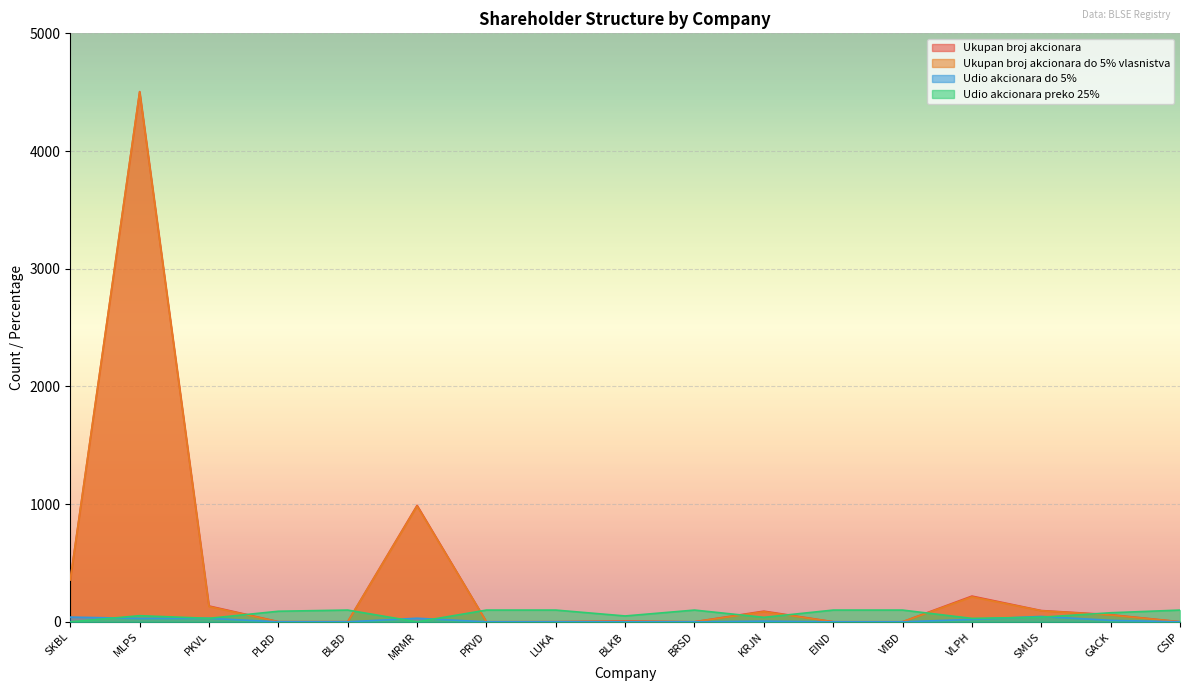

What is the difference between the maximum and second lowest values in the Ukupan broj akcionara series?

4504.0